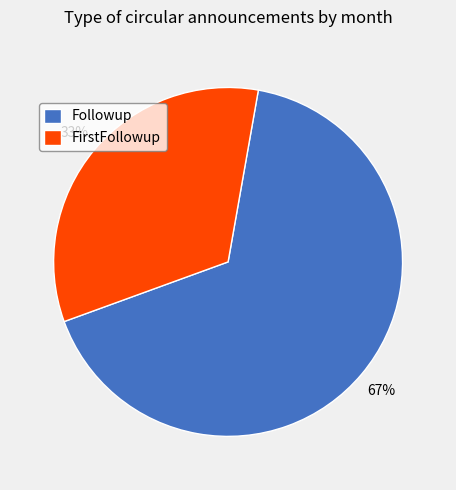

Is there any slice that represents more than half of the pie?

Yes